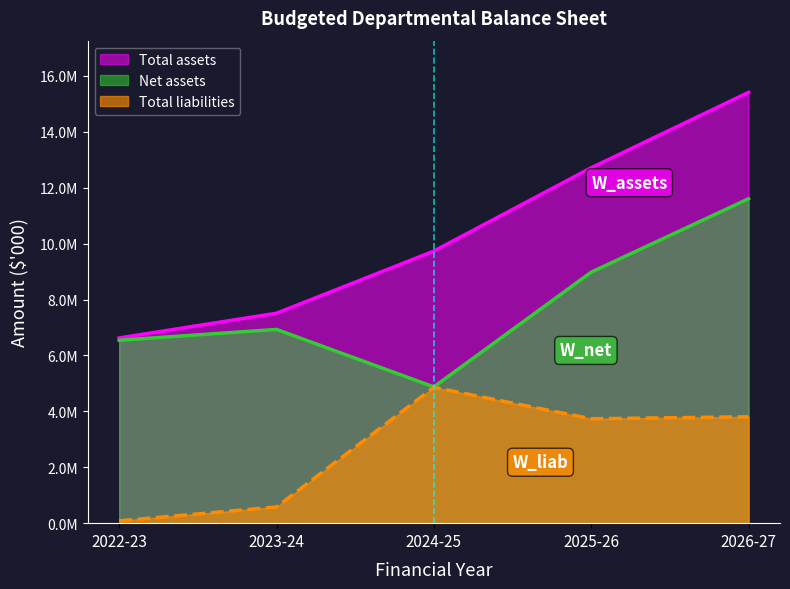

What is the minimum value for Net assets?

4875087